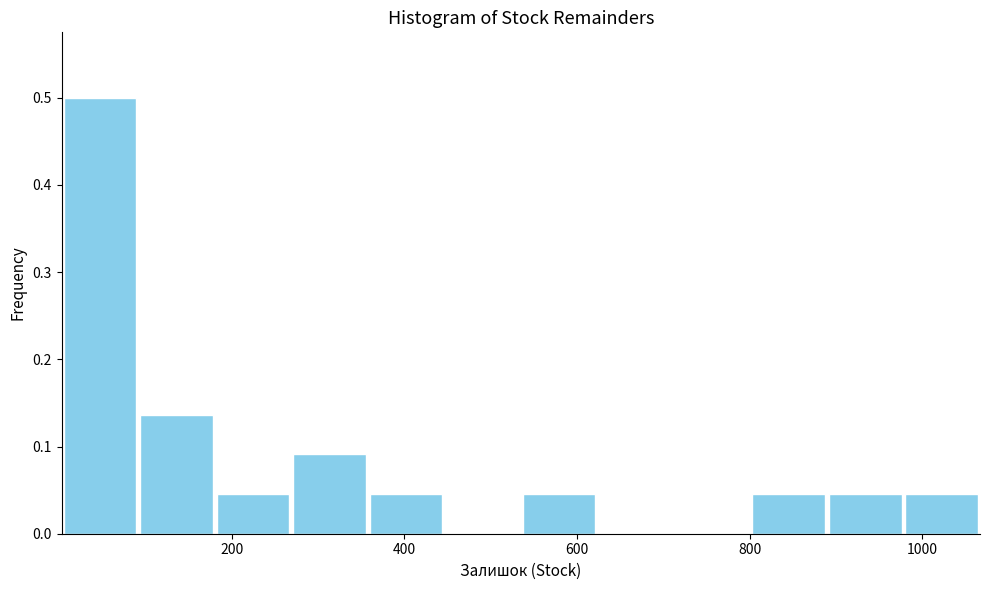

Reading left to right, list every bar in this chart as the range it spans on the x-axis followed by its height. Neither the bar edges nor the heights are printed on the chart, so give them approximately, as read against the axes.

0 to 100: 0.50
100 to 180: 0.14
180 to 260: 0.05
260 to 360: 0.09
360 to 440: 0.05
440 to 540: 0
540 to 620: 0.05
620 to 720: 0
720 to 800: 0
800 to 880: 0.05
880 to 980: 0.05
980 to 1060: 0.05